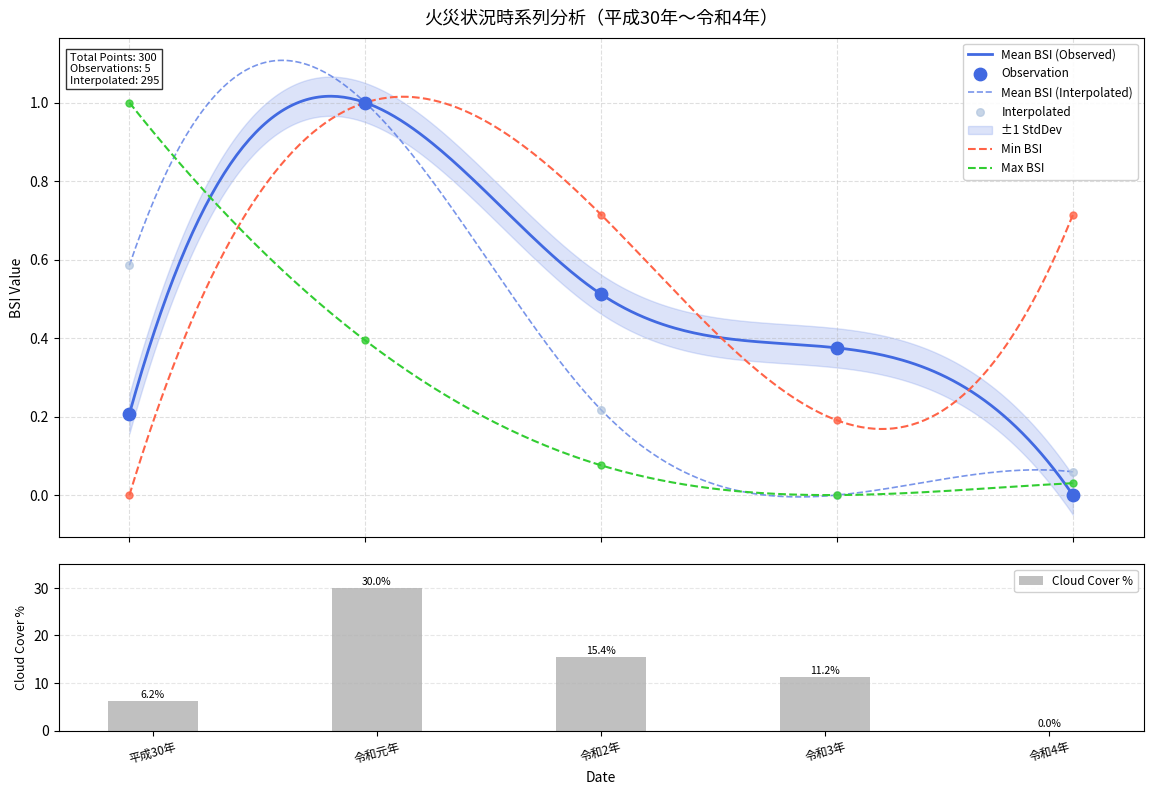

Is it true that Cloud Cover % equals 19.2 at 令和3年?

False